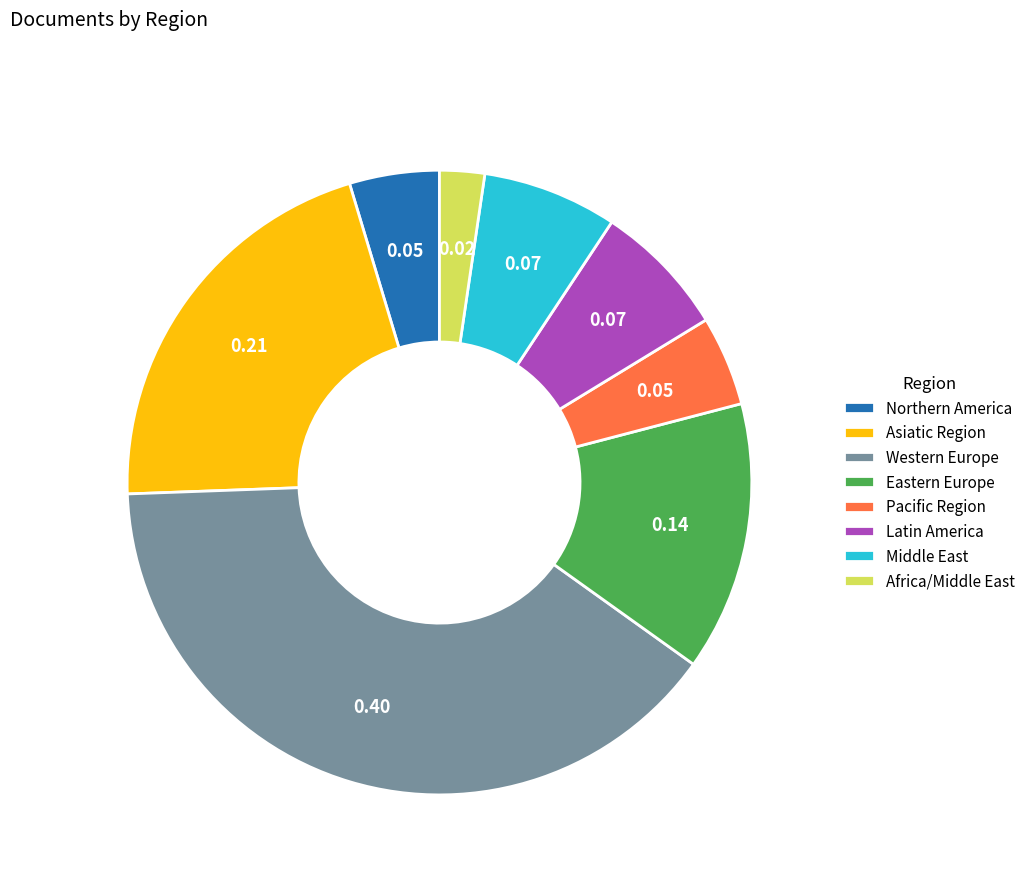

Do Northern America and Western Europe together represent more than half of the pie?

No